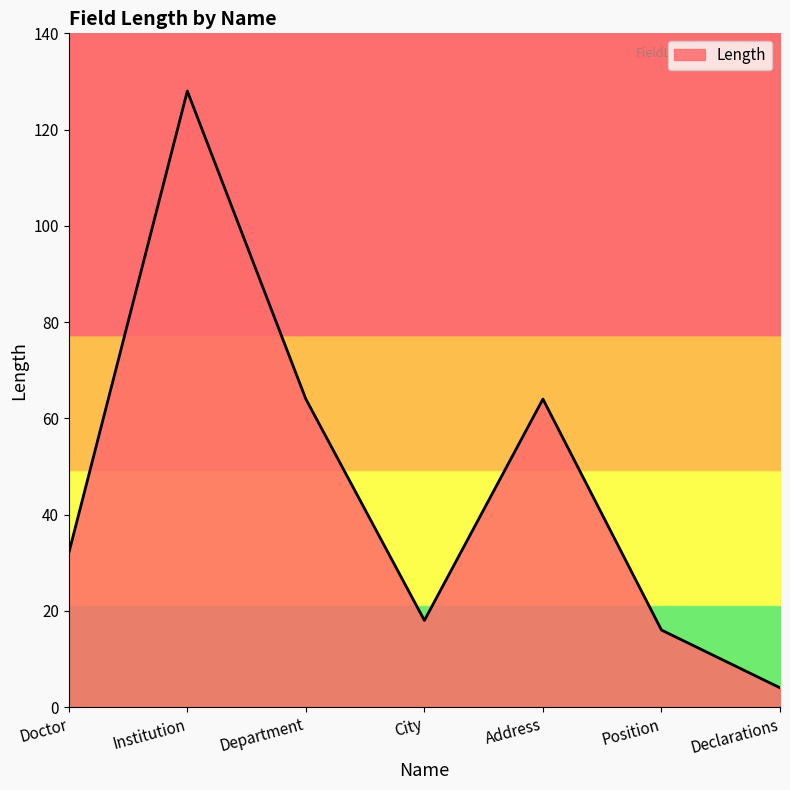

The chart shows a value of 64 at Address. True or false?

True